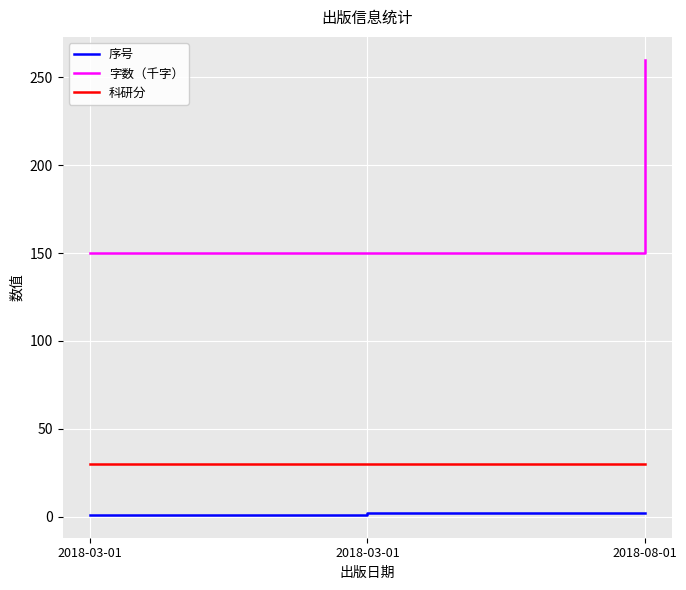

The value of 科研分 at 2018-03-01 is 30. True or false?

True